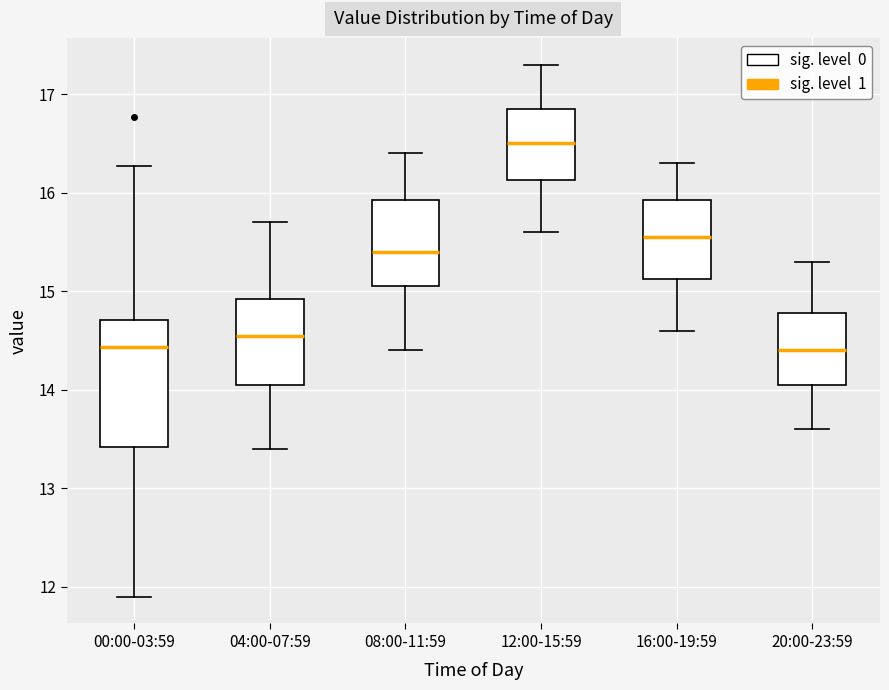

Comparing the boxes themselves (not the whiskers), which one is the tallest?

00:00-03:59